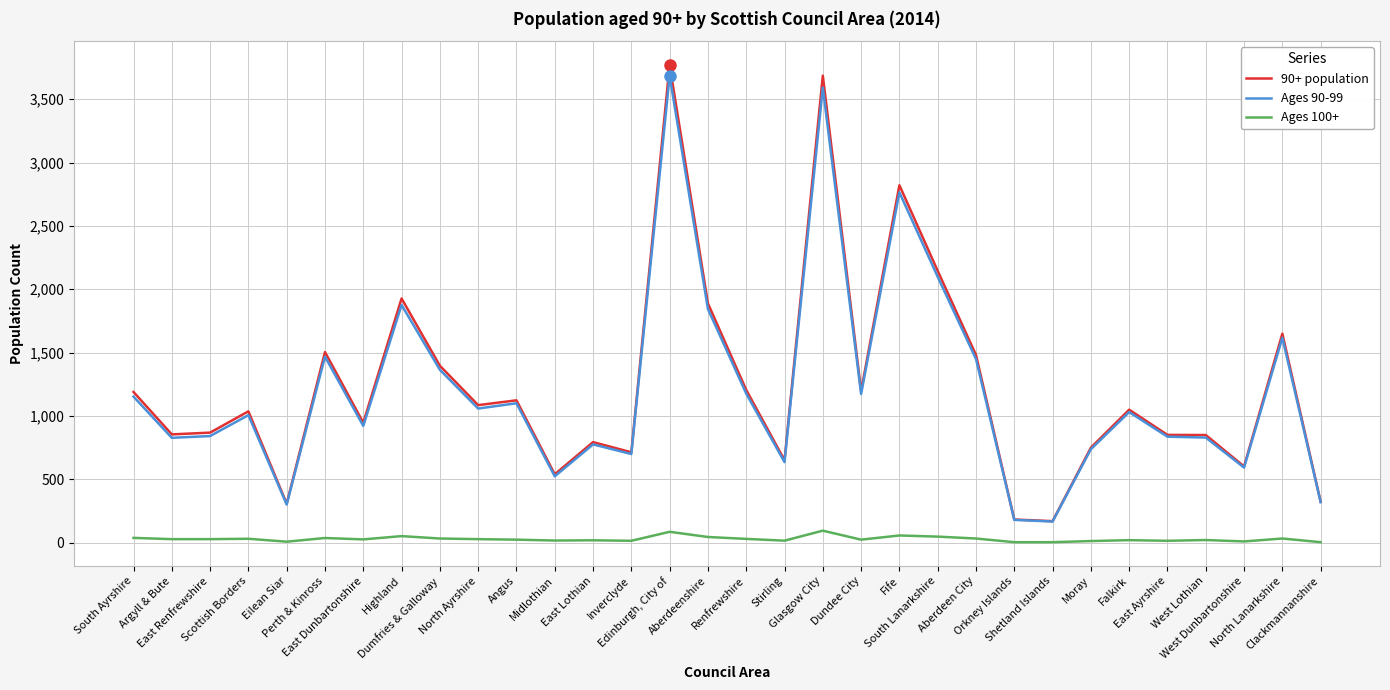

What is the approximate value of Ages 100+ at Edinburgh, City of, to the nearest 5?

85